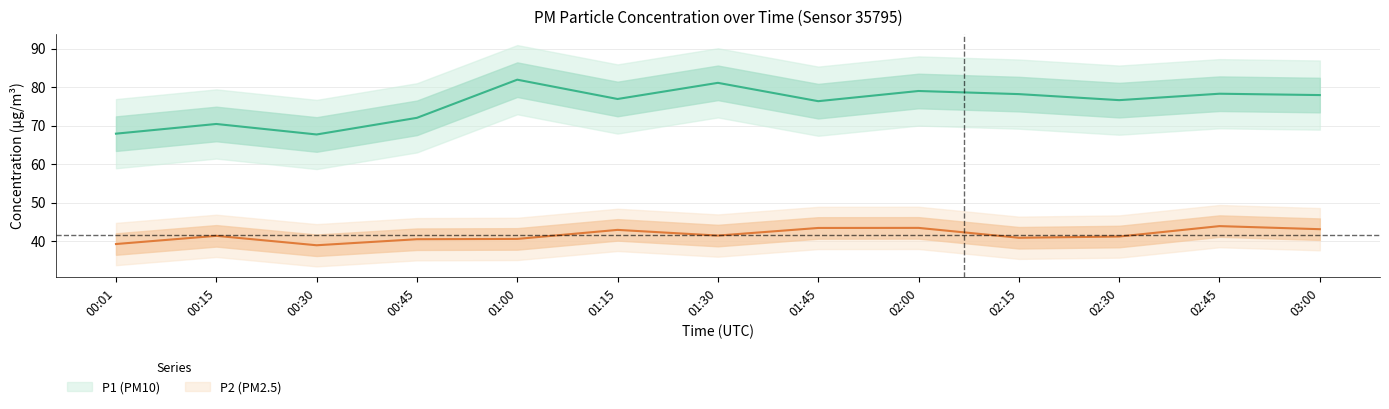

What is the sum of all P1 values?

984.8